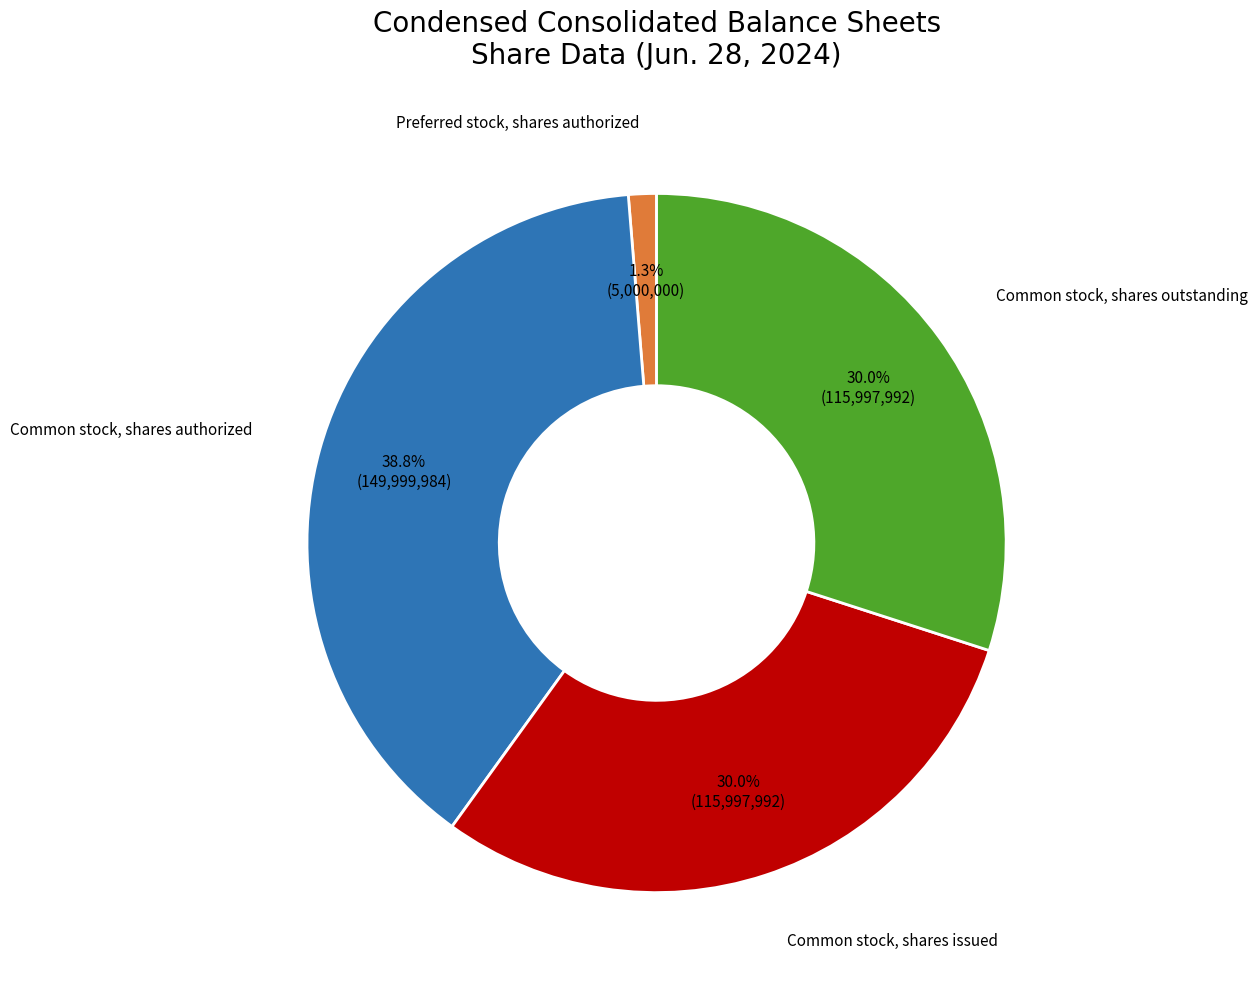

Is there any slice that represents more than half of the pie?

No